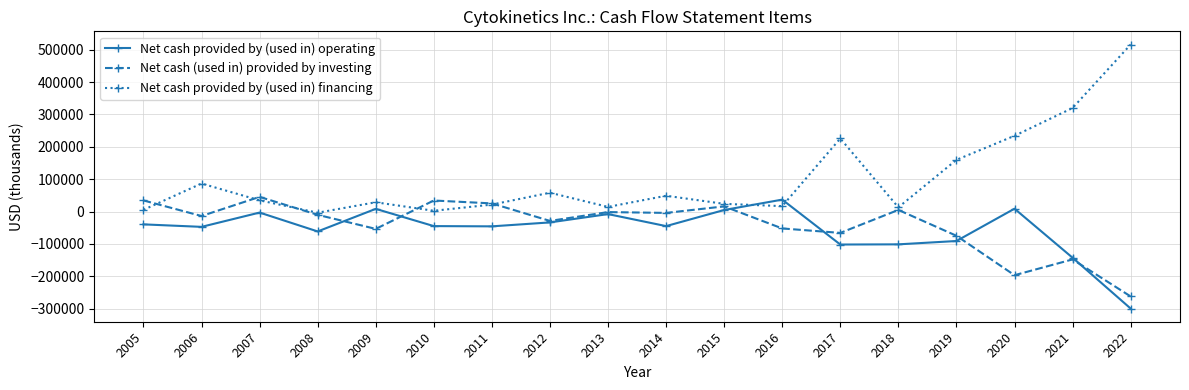

How many data points does each series have?

18